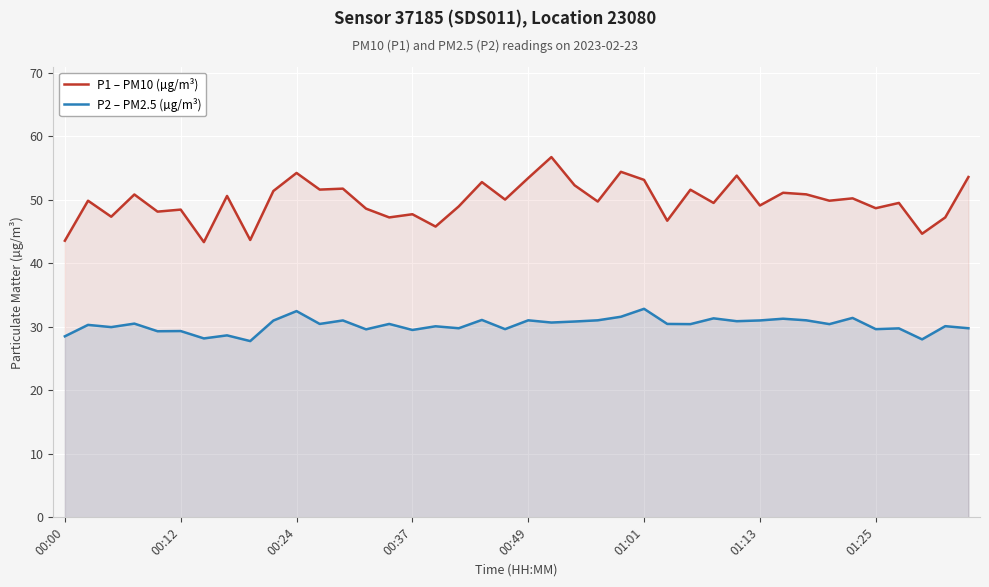

What are all the series names shown in the legend?

P1 – PM10 (µg/m³), P2 – PM2.5 (µg/m³)